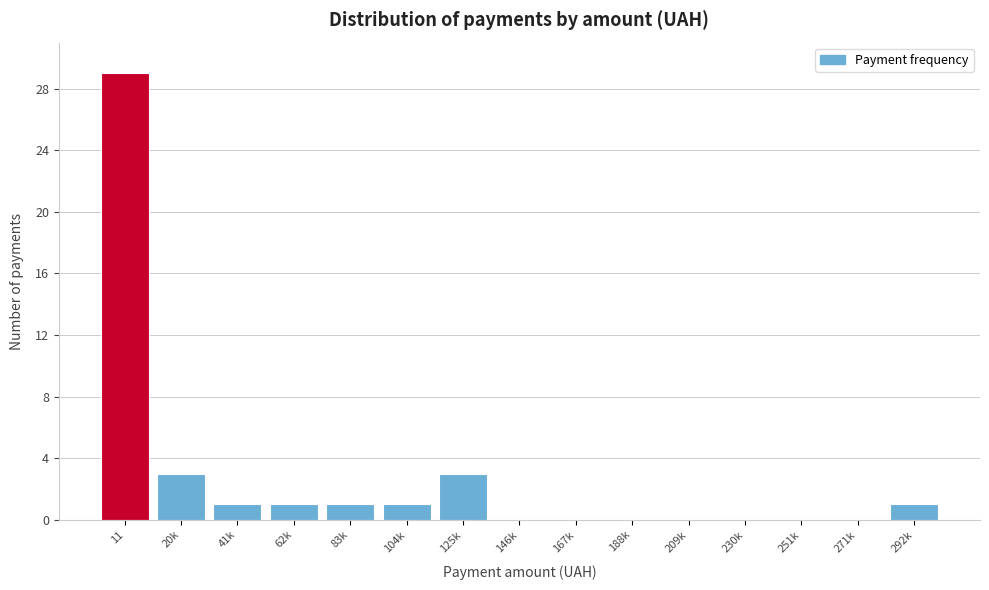

Reading left to right, transcribe all the data shown in this chart.

11=29	20k=3	41k=1	62k=1	83k=1	104k=1	125k=3	146k=0	167k=0	188k=0	209k=0	230k=0	251k=0	271k=0	292k=1